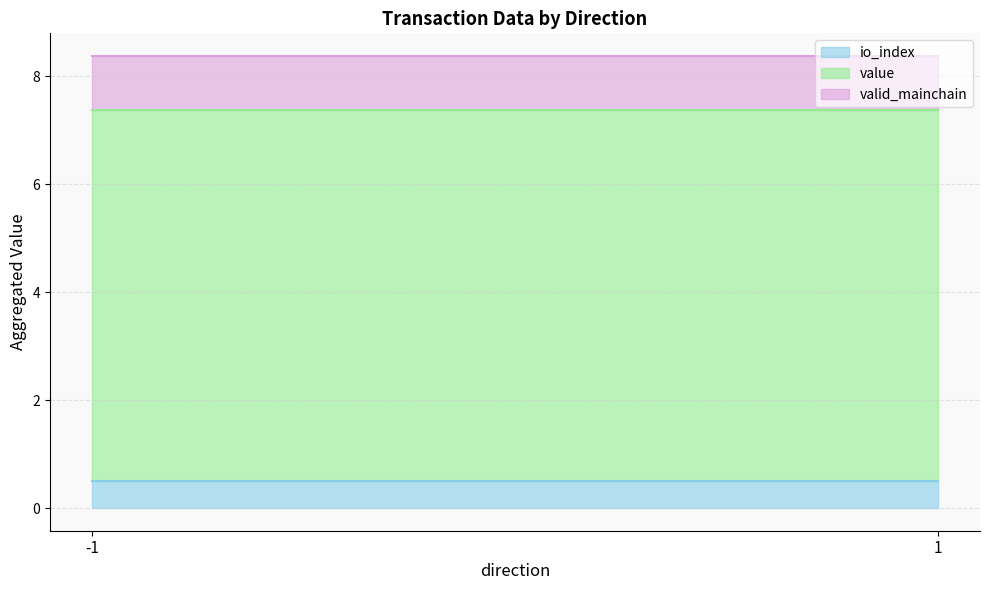

The io_index series shows 0.5 at -1. True or false?

True